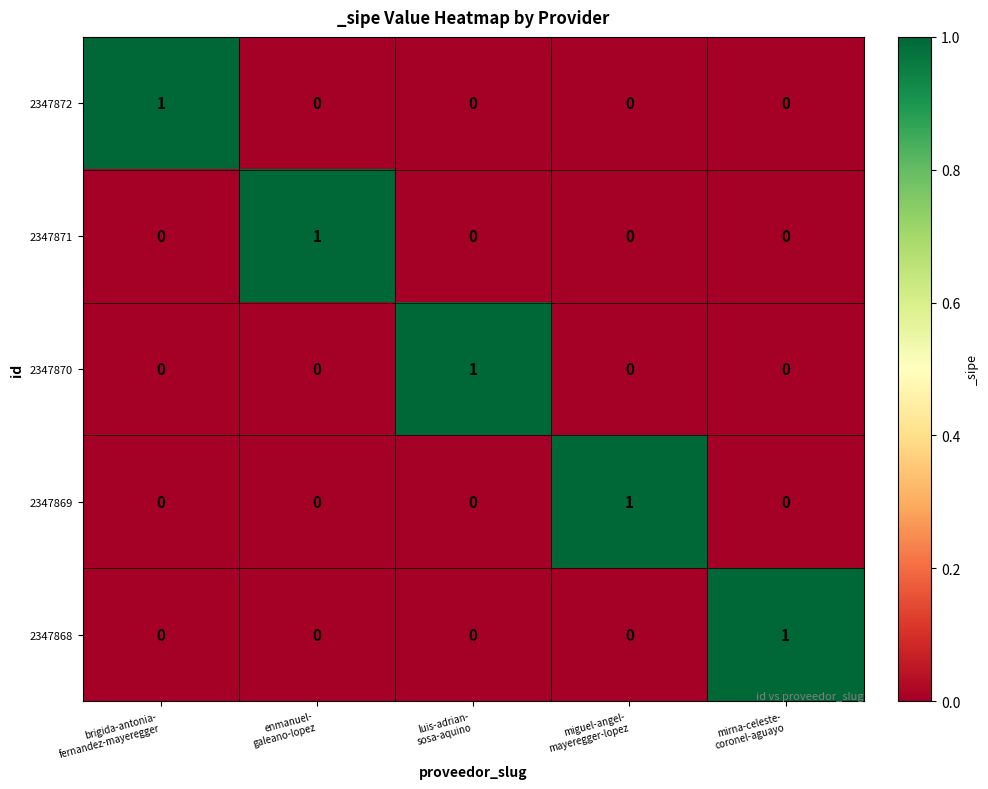

Count the 2347871 values in the range 0 to 1.

5